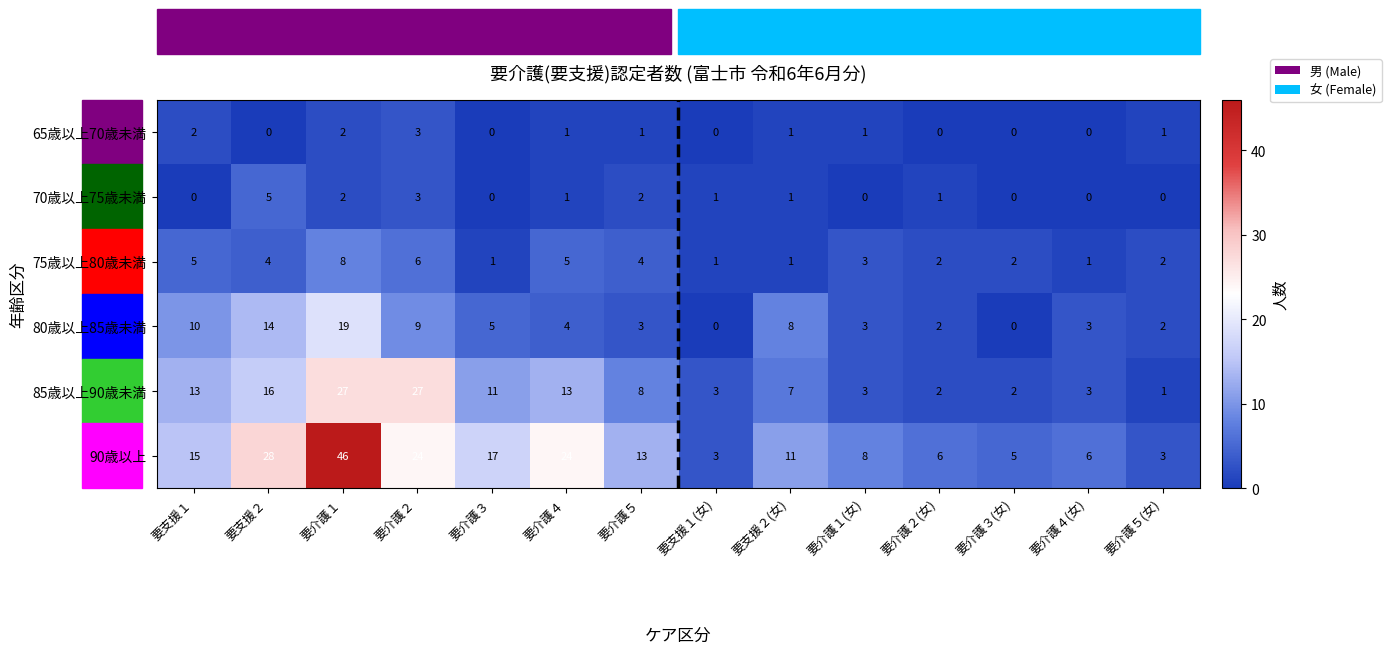

What value does the 90歳以上 series have at 要介護２?

24